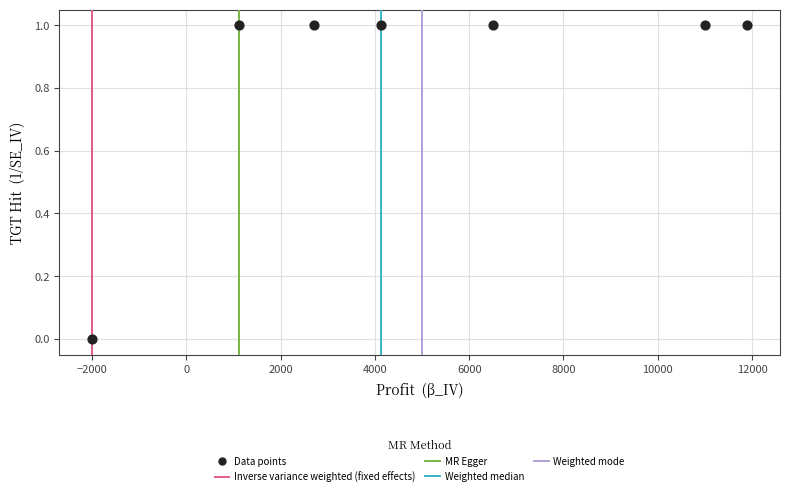

What is the average X value?

5050